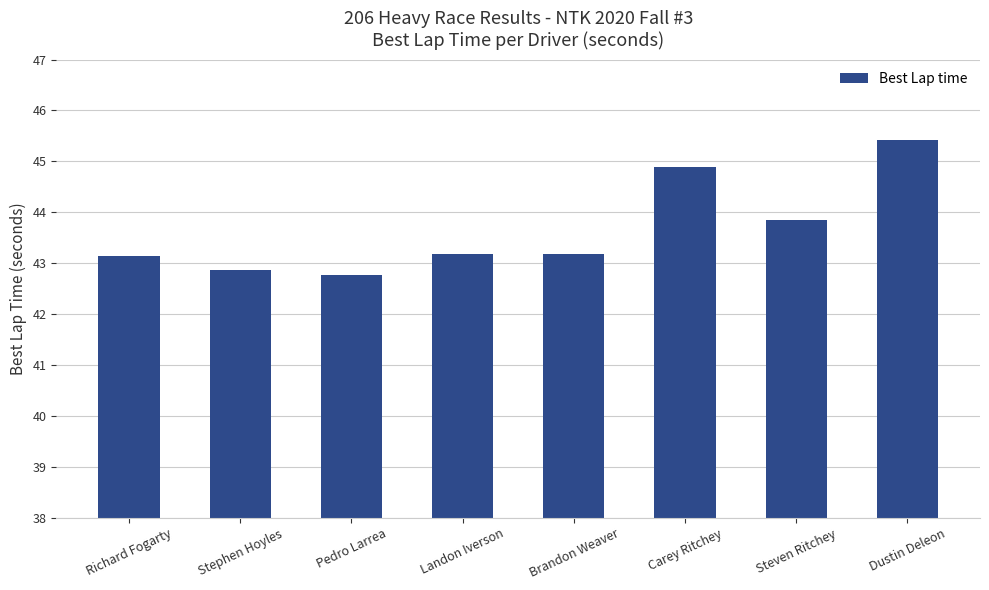

Which has a higher value, Pedro Larrea or Landon Iverson?

Landon Iverson